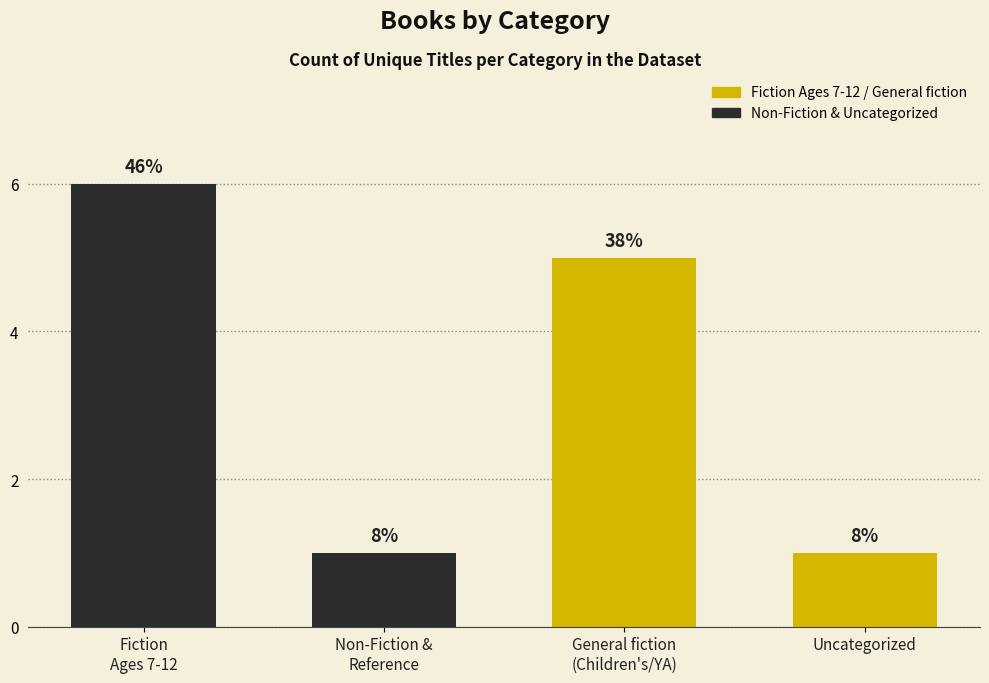

What is the label of the 4th bar from the left?

Uncategorized